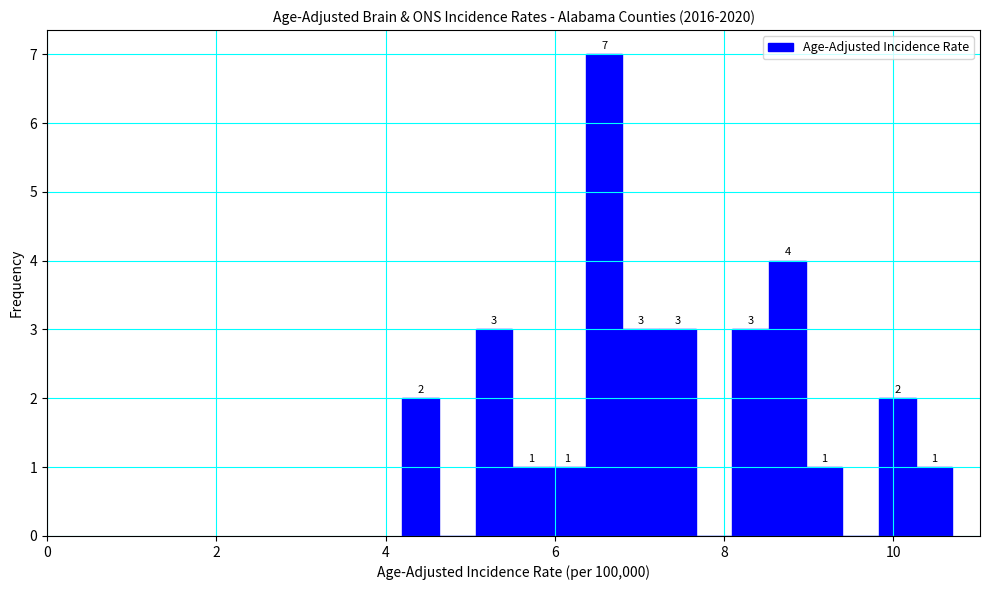

Around what value on the x-axis is the tallest bar? Give the approximate position of its centre, as read against the axis.

6.6